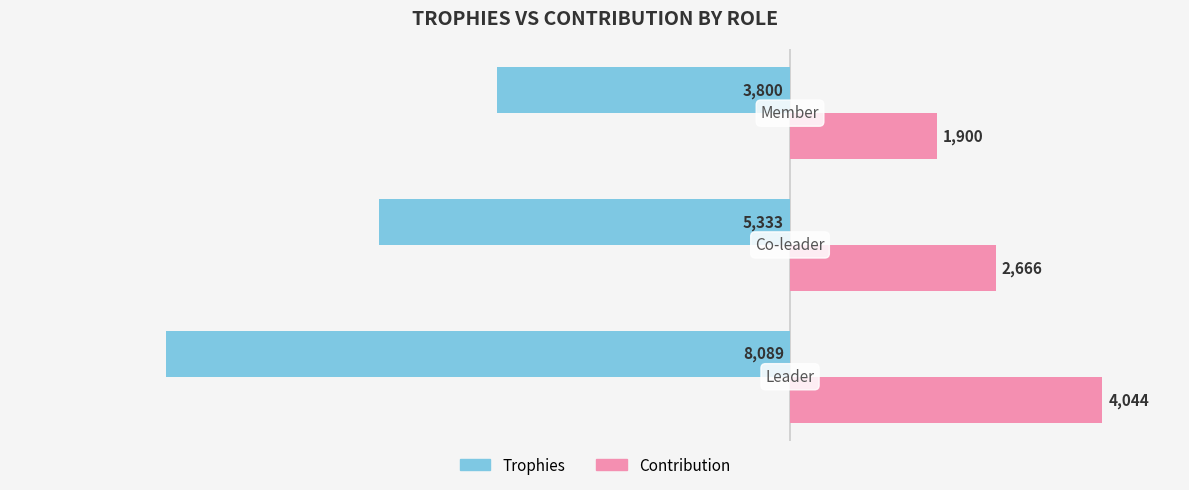

At how many categories does at least one series exceed 1682?

3